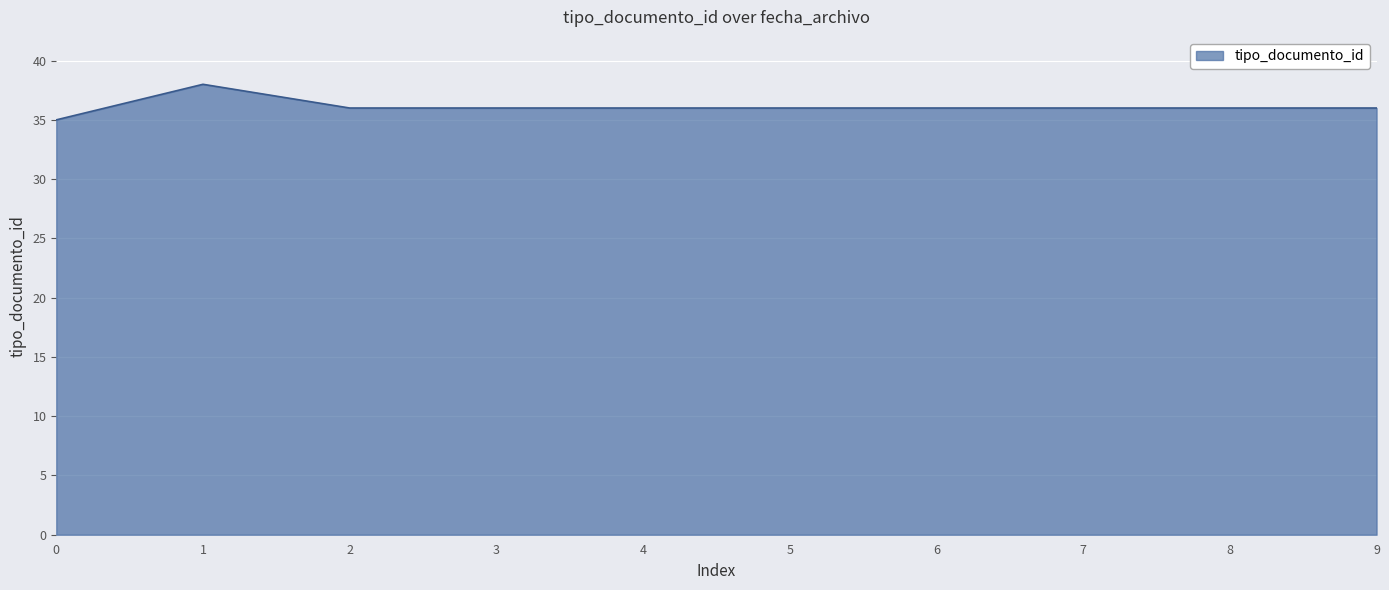

Approximately how many times larger is the value at 7 compared to 1?

0.9